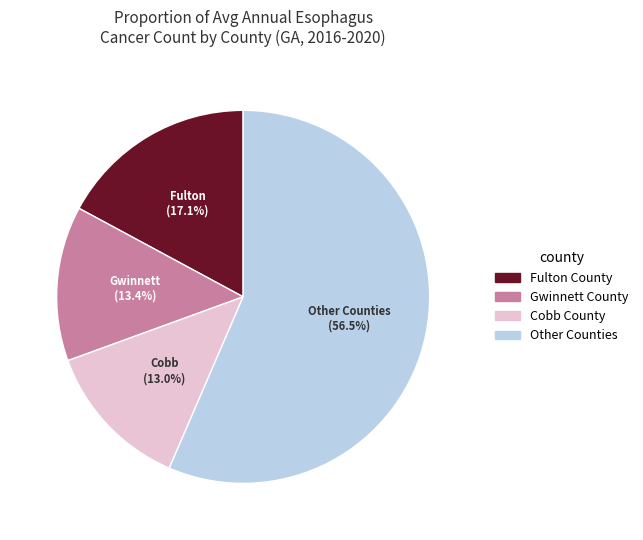

How many segments does this pie chart have?

4